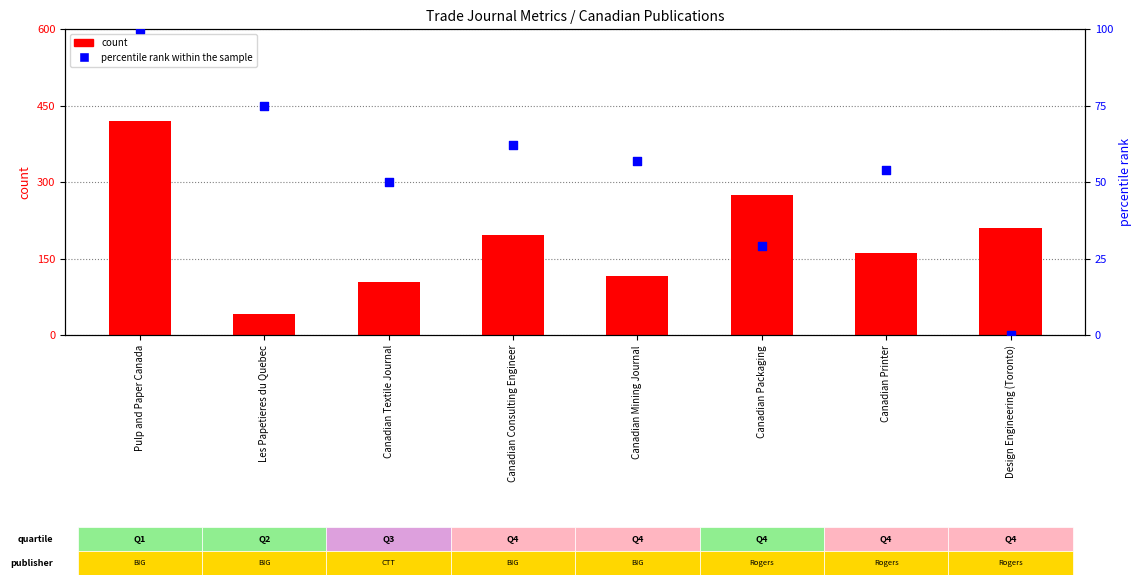

Which series has the largest Y range (max minus min)?

count